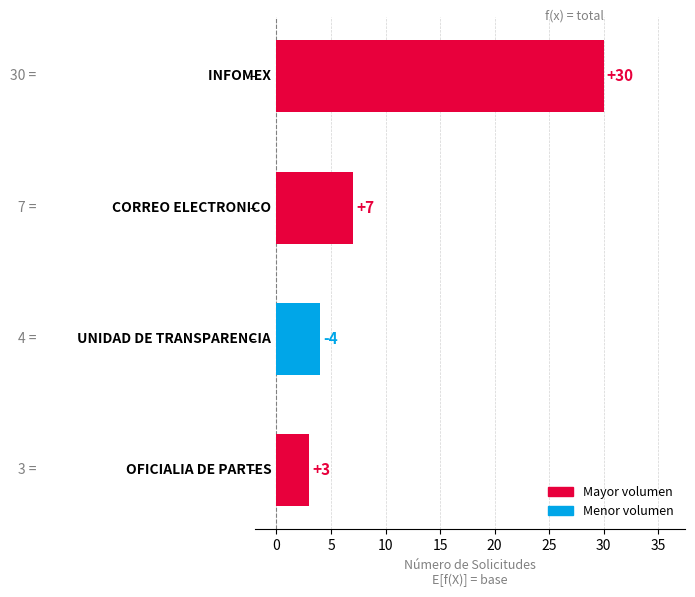

How many distinct data groups are displayed?

1